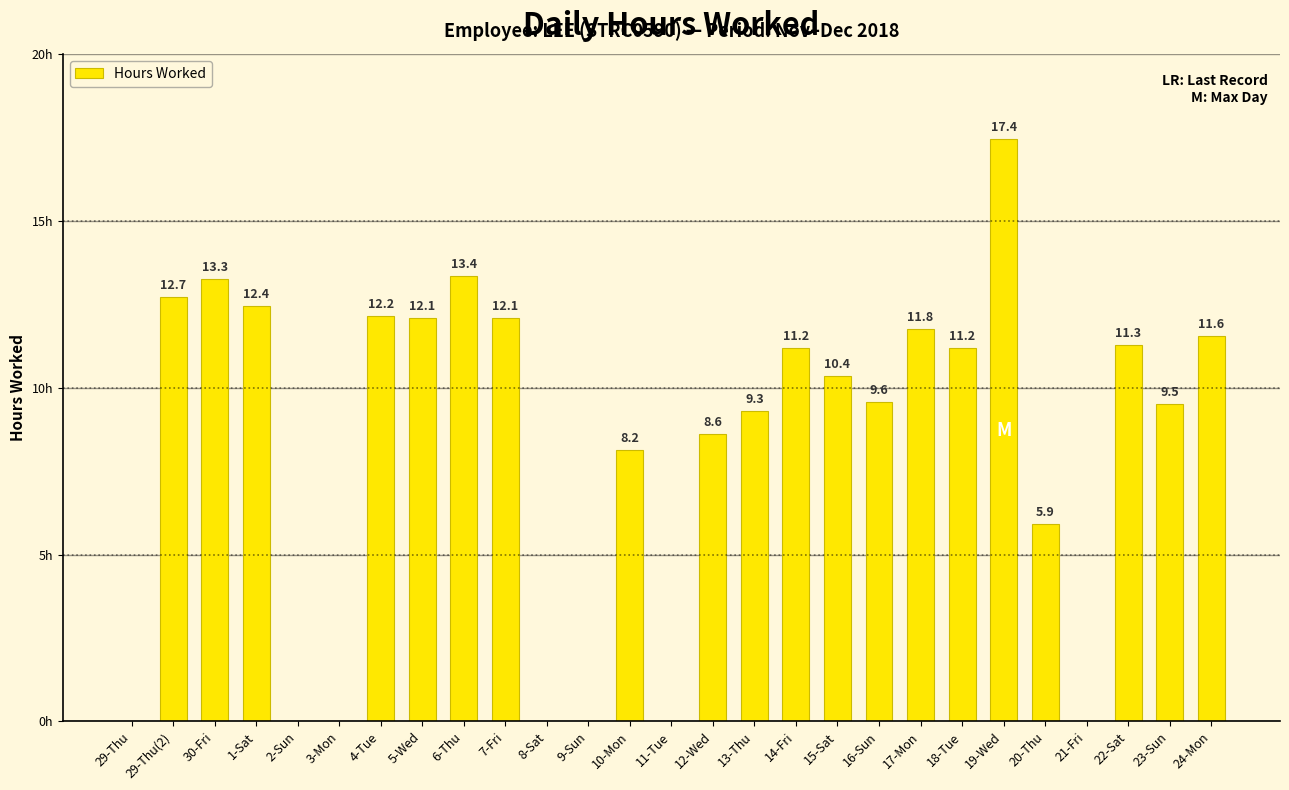

Between 16-Sun and 19-Wed, which is larger?

19-Wed